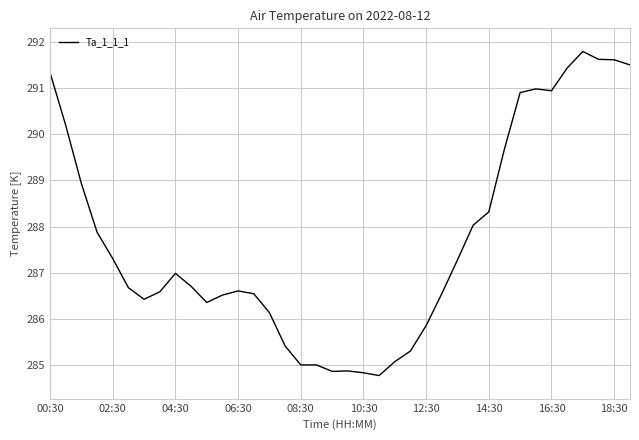

What is the difference between the maximum and minimum values?

7.0